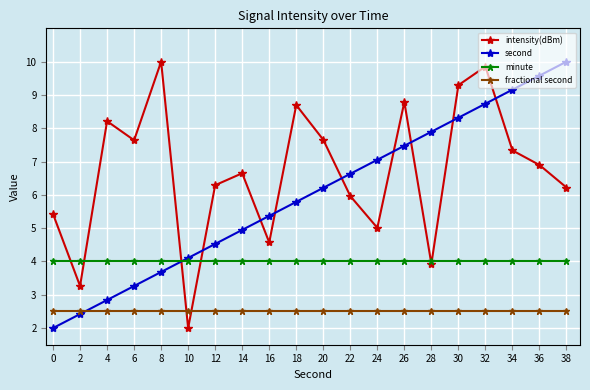

How many intersections are there between second and intensity(dBm)?

9